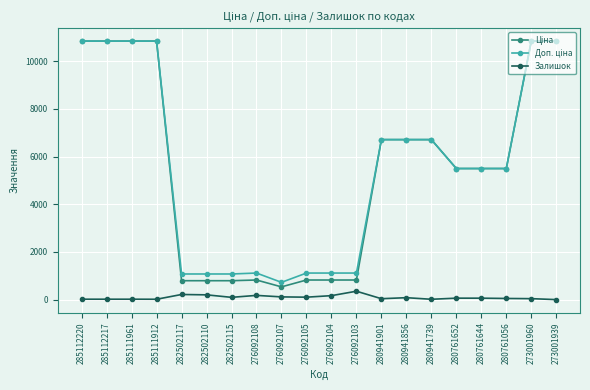

What is the maximum value shown in the chart?

10840.1